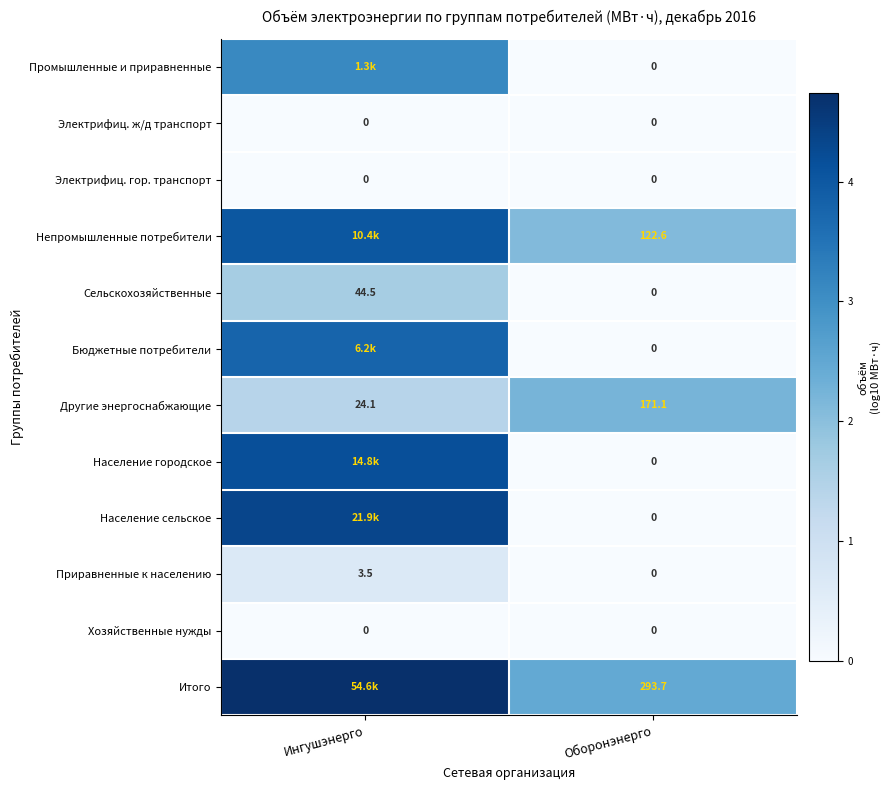

Rank the categories by Приравненные к населению value from lowest to highest.

Оборонэнерго, Ингушэнерго